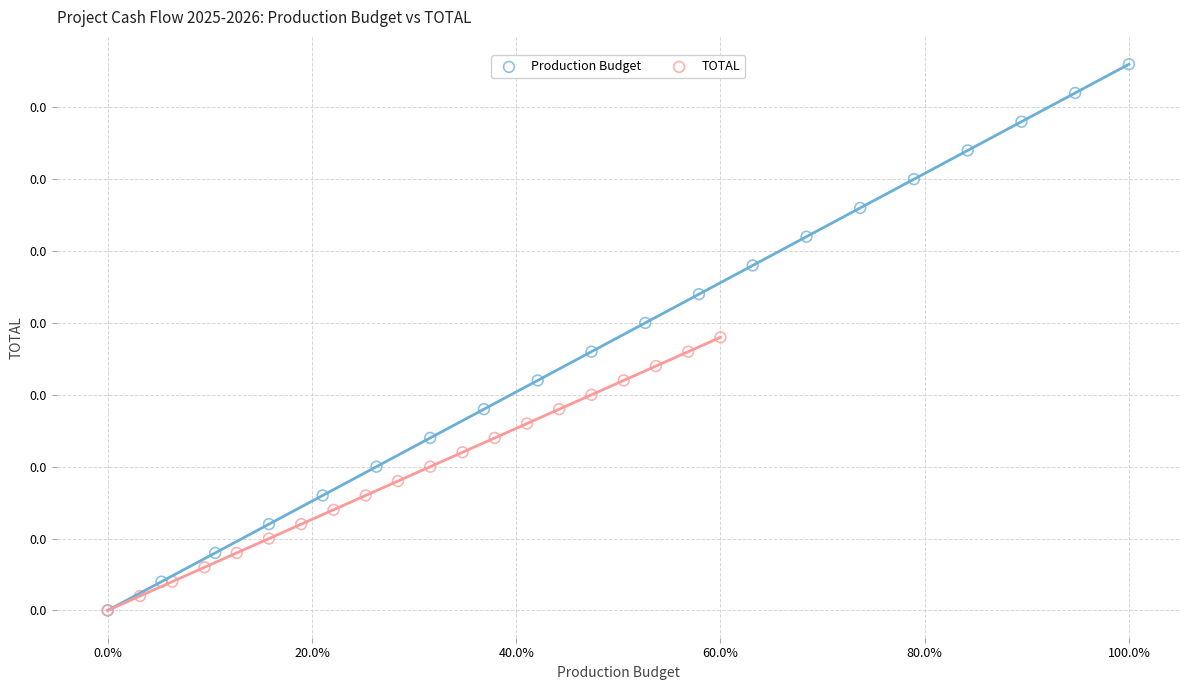

Which series contains the highest Y value?

Production Budget